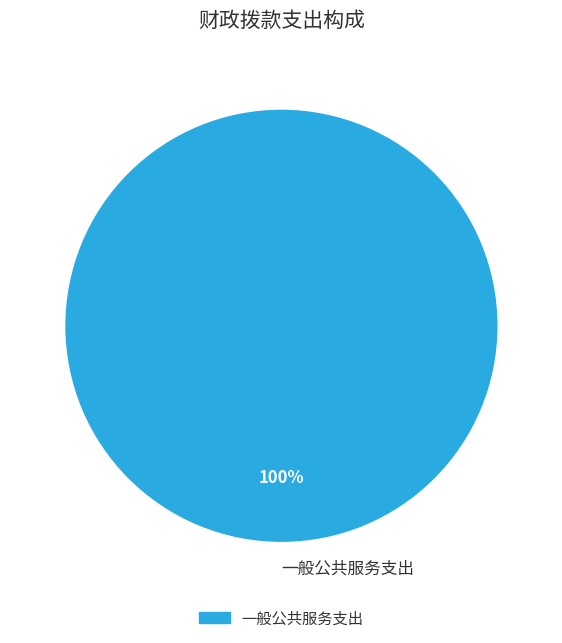

True or false: 一般公共服务支出 accounts for 100% of the total.

True